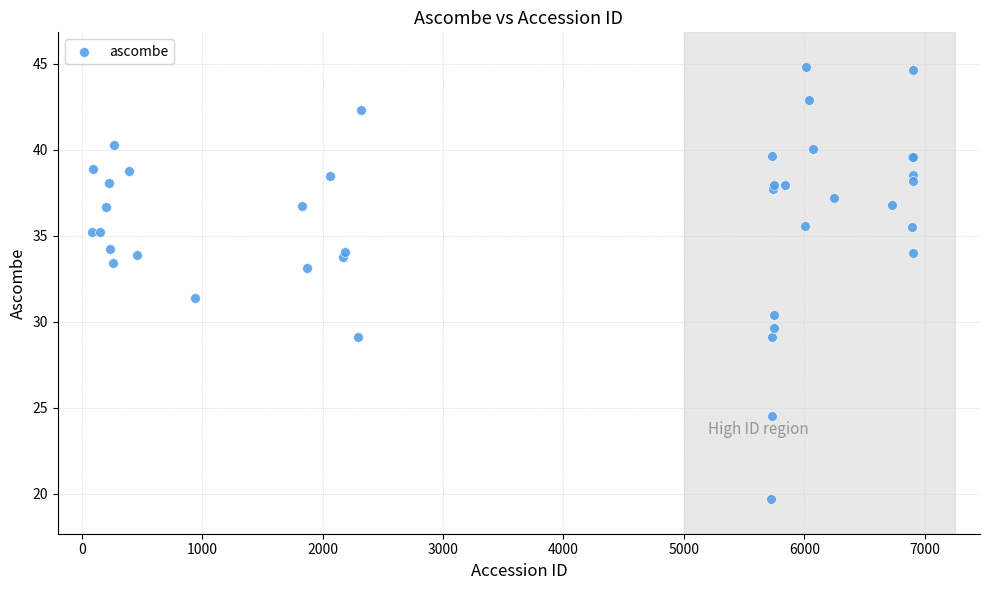

What Y value in the scatter plot is closest to 32?

31.4